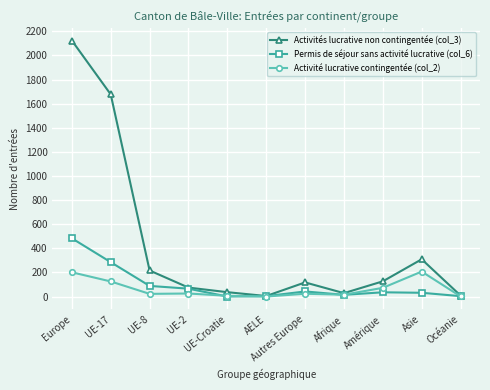

What is the value of the Permis de séjour sans activité lucrative (col_6) point at the 10th from the left?

31